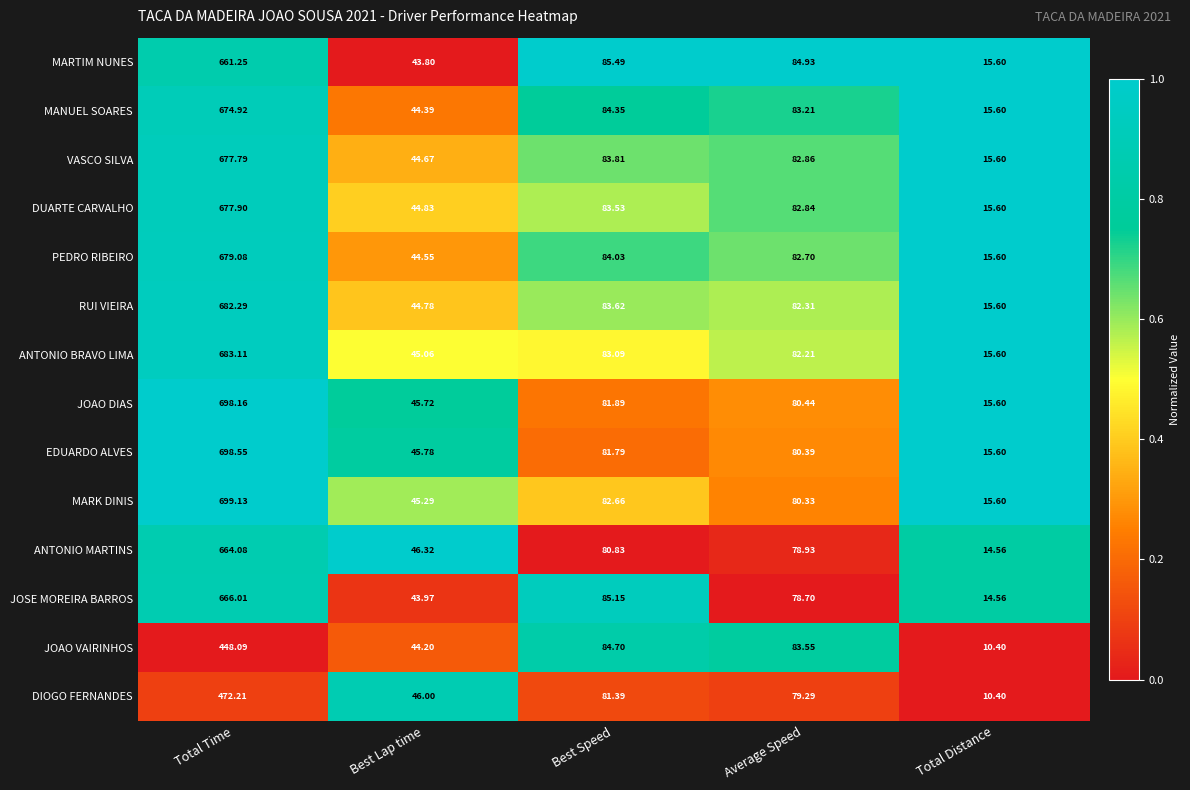

Which series changed the most between Best Lap time and Average Speed?

MARTIM NUNES